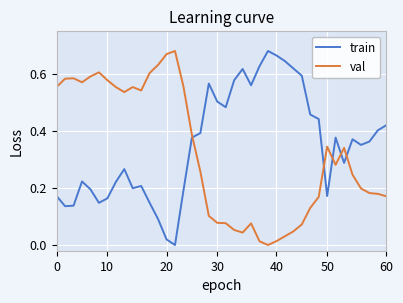

After their last crossing, which series has the higher values: train or val?

train